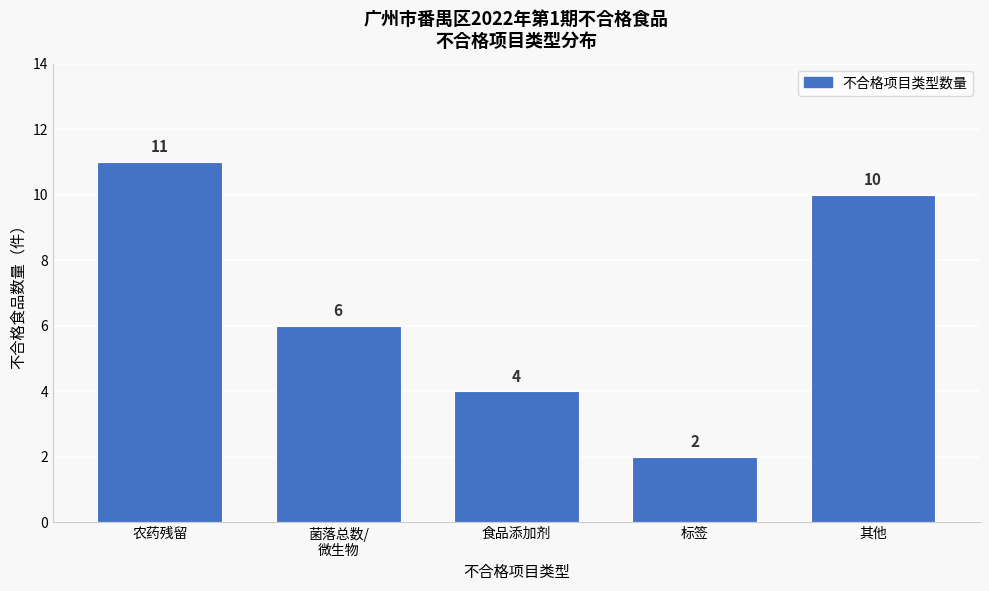

Reading left to right, list all the values displayed in this chart.

11	6	4	2	10